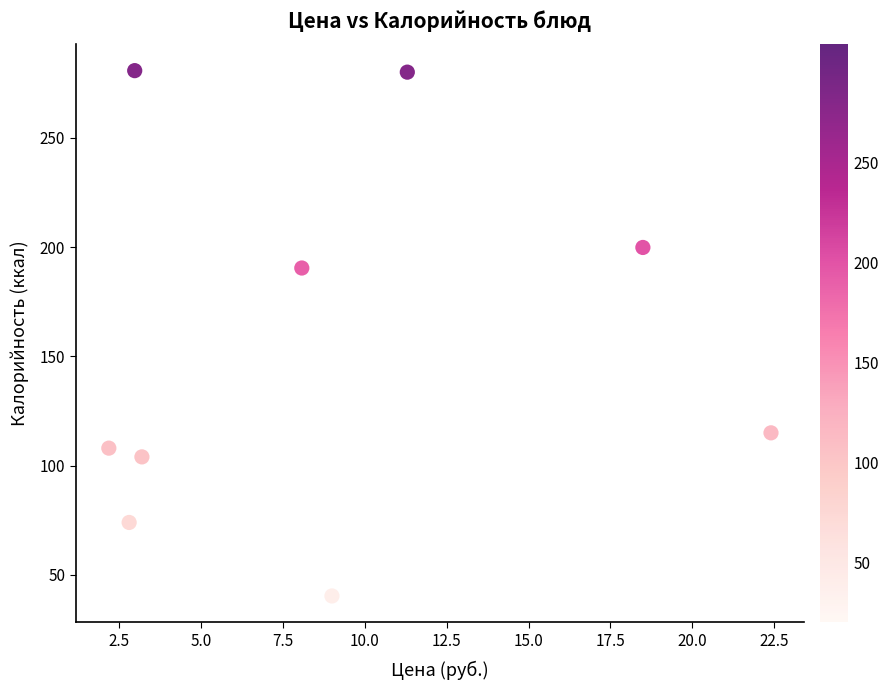

What Y value in the scatter plot is closest to 160?

190.4